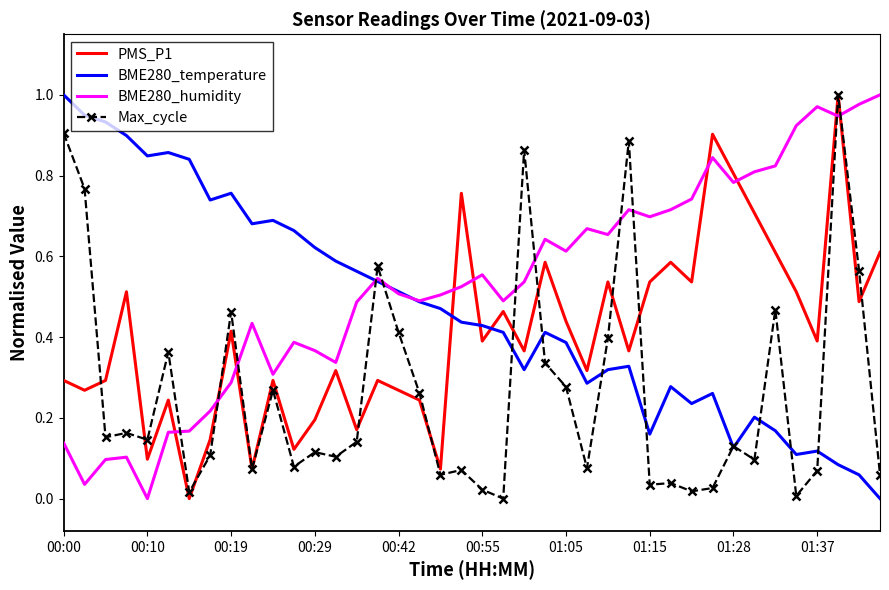

List the series in order of their overall mean, highest first.

BME280_humidity, BME280_temperature, PMS_P1, Max_cycle